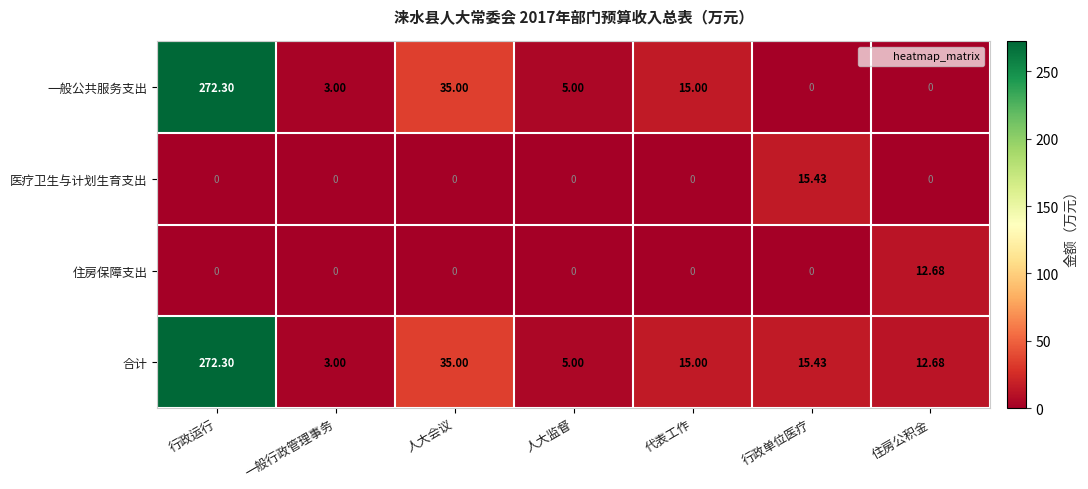

At which label does 一般公共服务支出 reach its peak?

行政运行